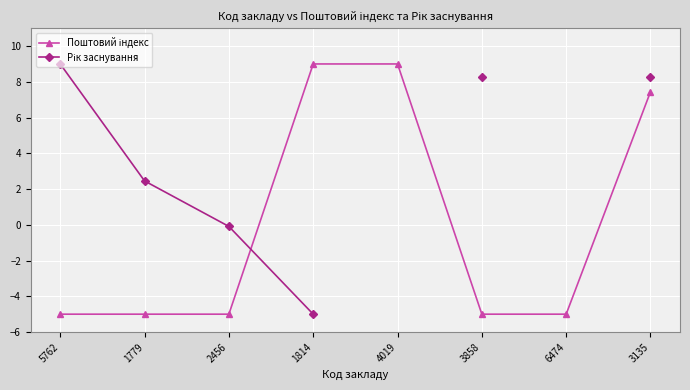

Between 2456 and 3135, which series saw the biggest shift?

Поштовий індекс